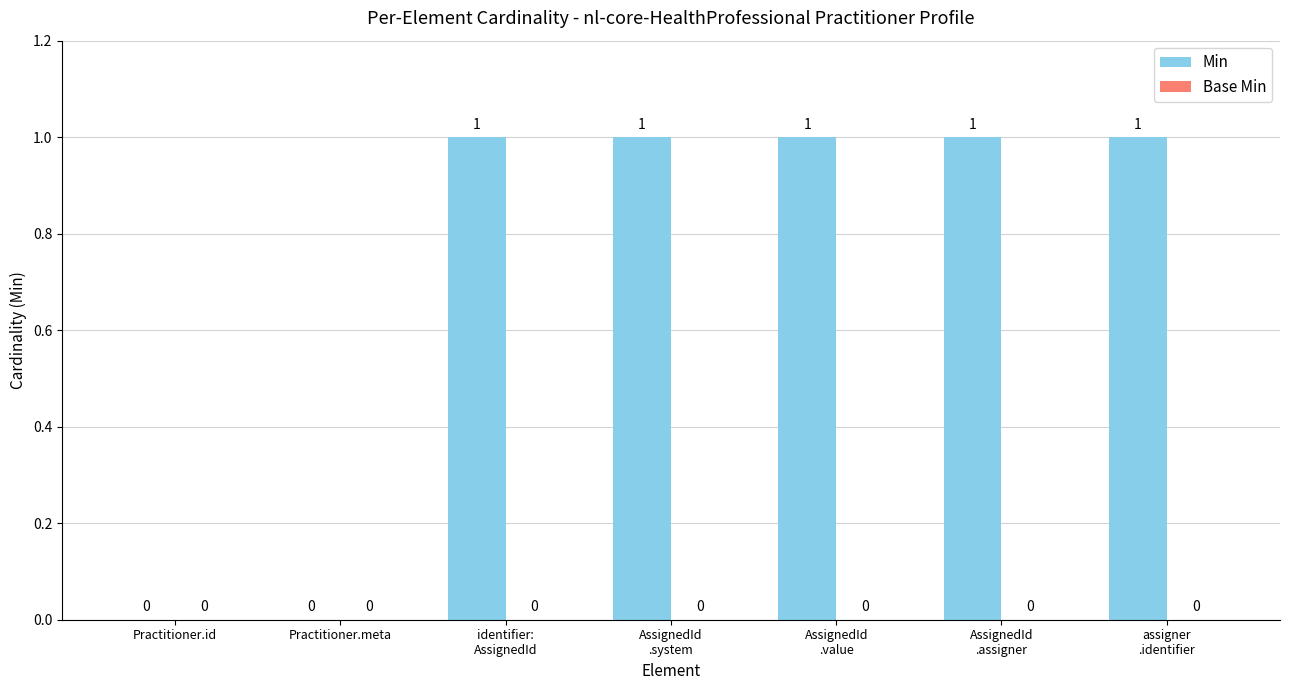

The value at Practitioner.id is -1. True or false?

False